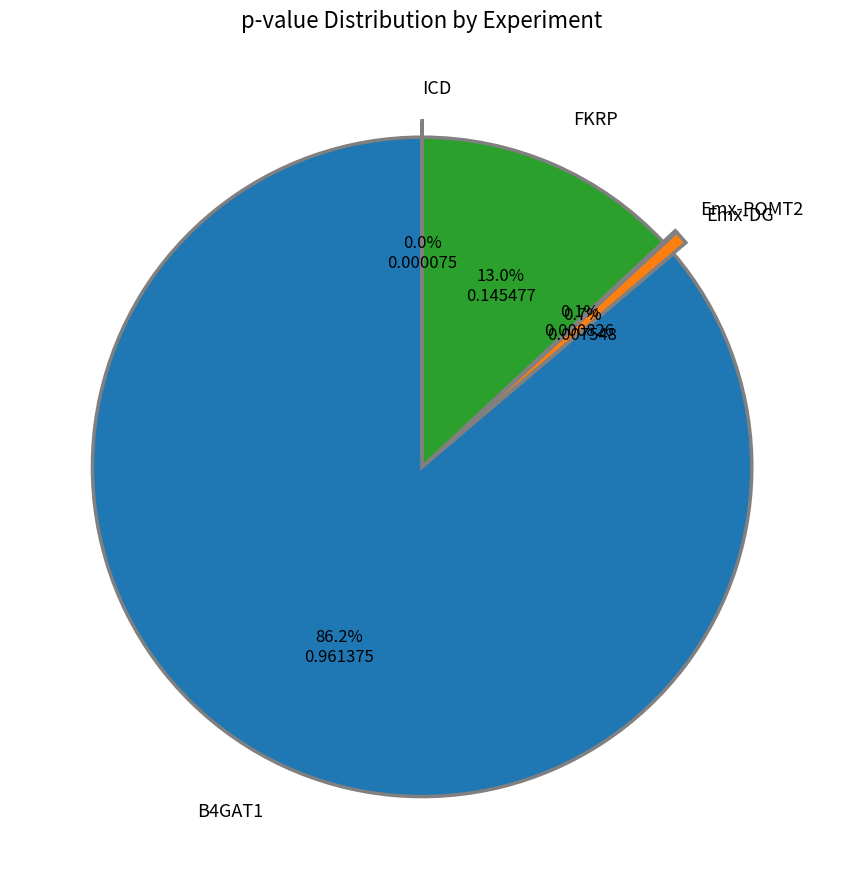

Is there a majority slice in this chart?

Yes